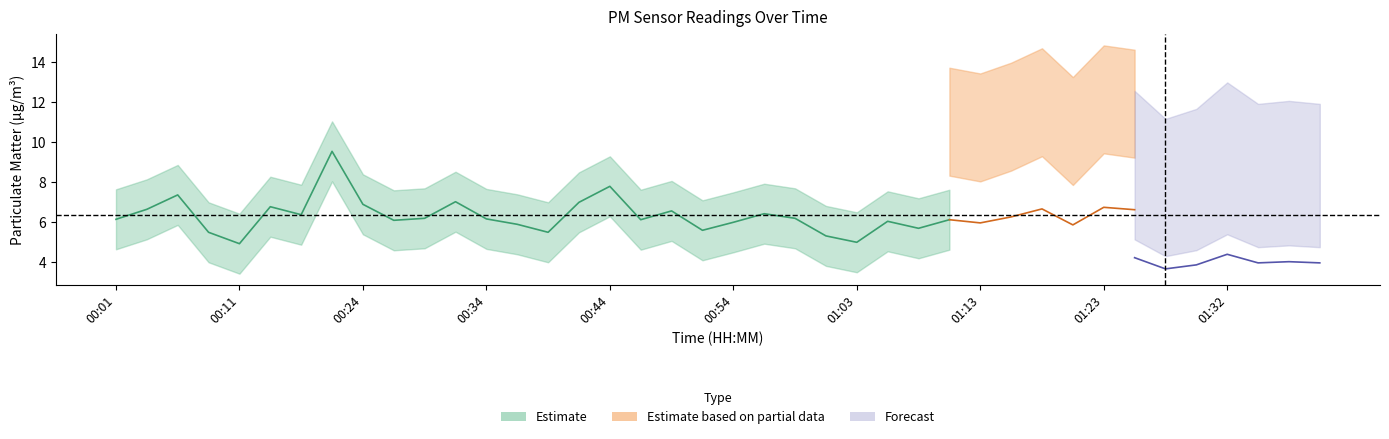

What position from the left is 00:19?

7